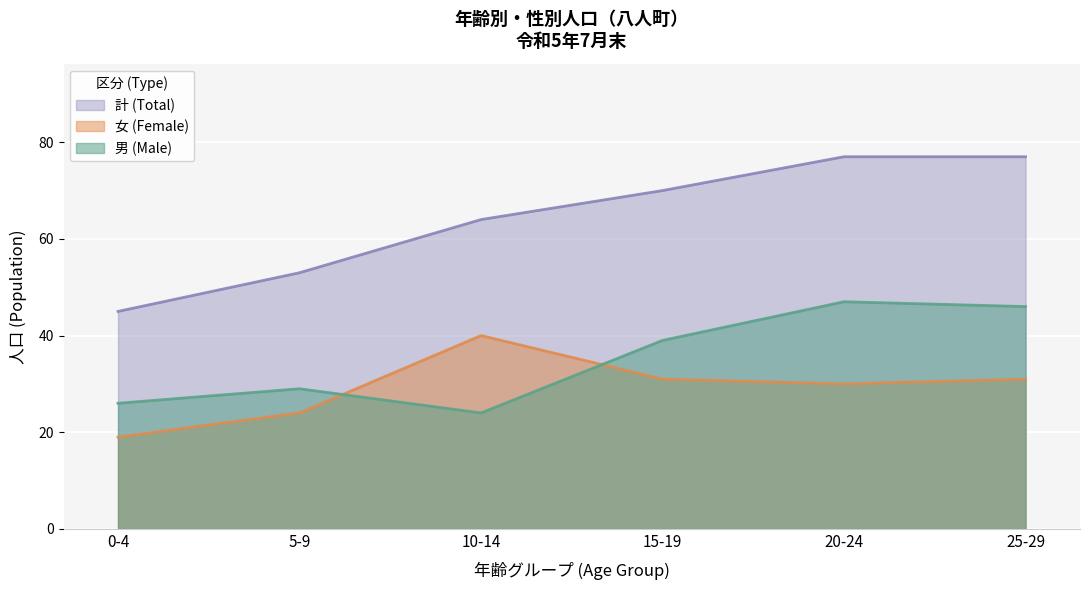

How many interior local peaks does the 男 (Male) series have?

2